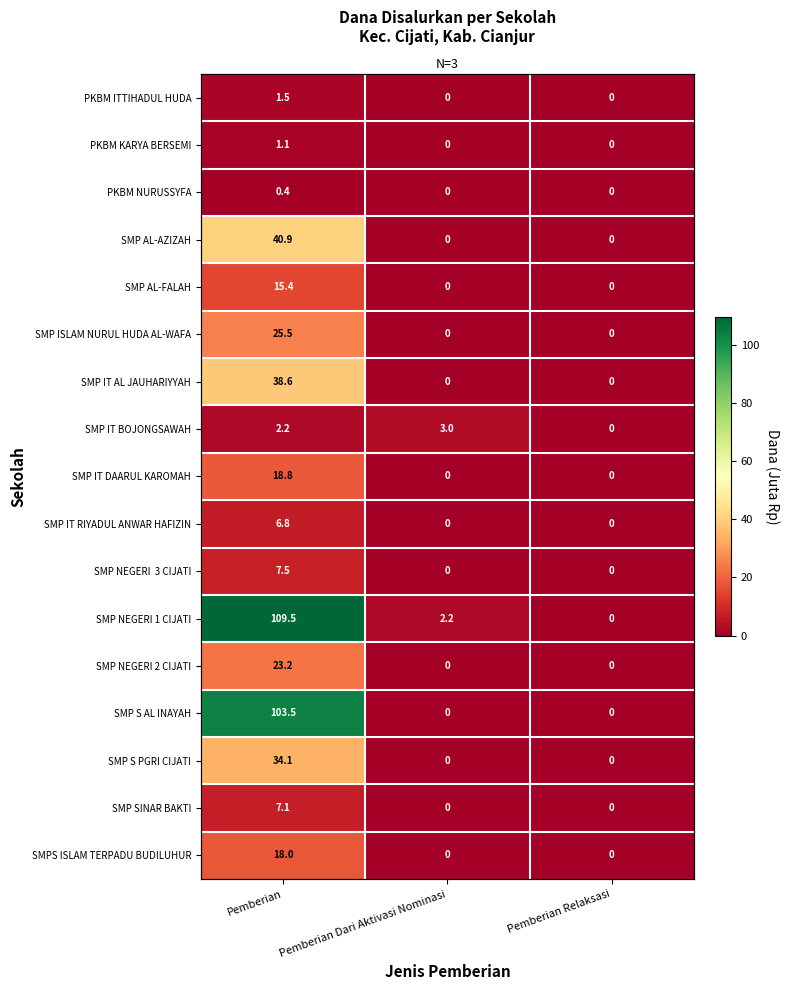

How many data points in SMP IT RIYADUL ANWAR HAFIZIN are above 0?

1